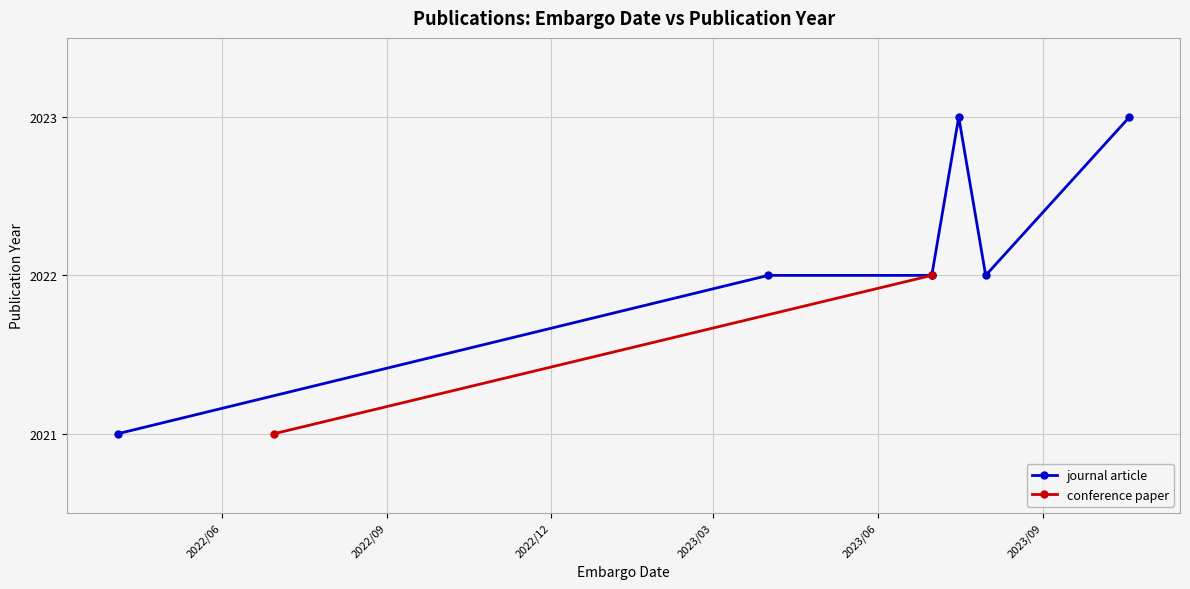

Count the number of values greater than 2022.

2